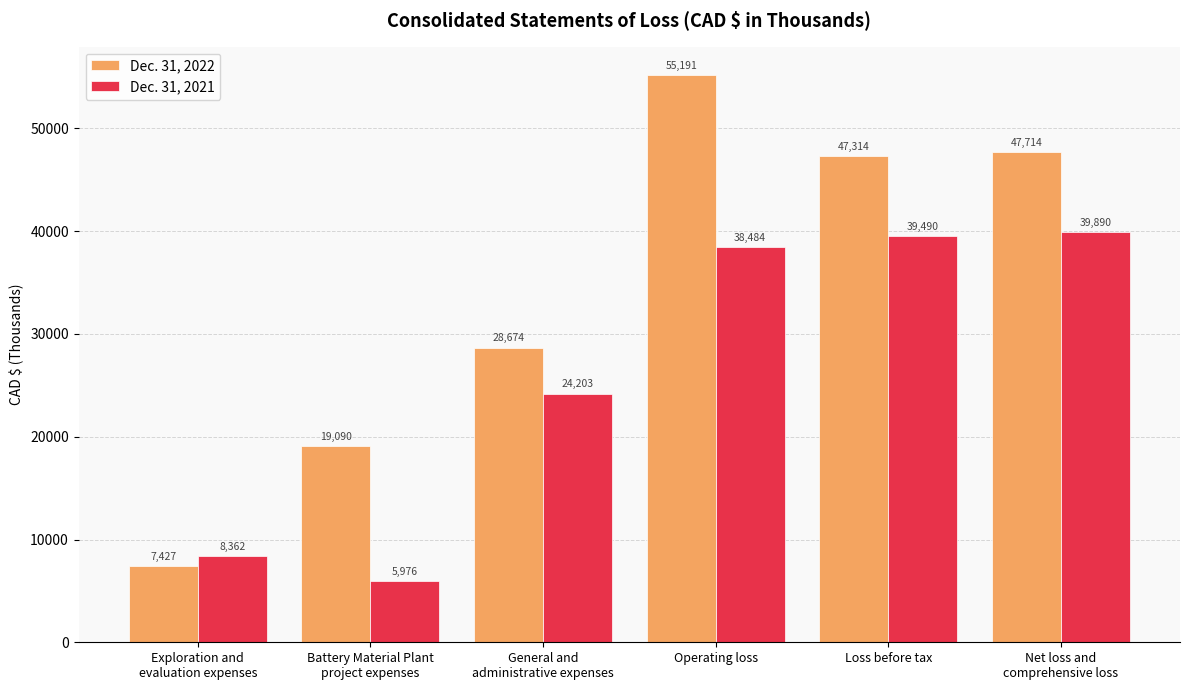

At how many categories does at least one series exceed 44845?

3